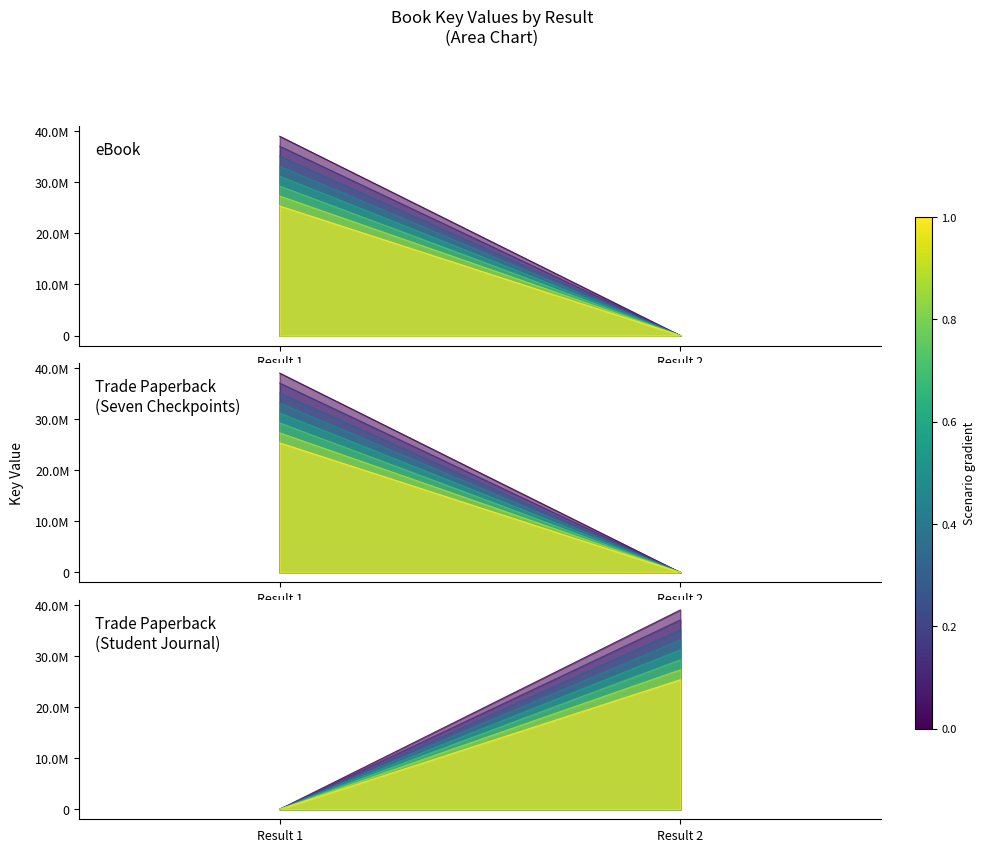

List the series in order of their peak value, lowest first.

eBook, Trade Paperback (Seven Checkpoints), Trade Paperback (Student Journal)